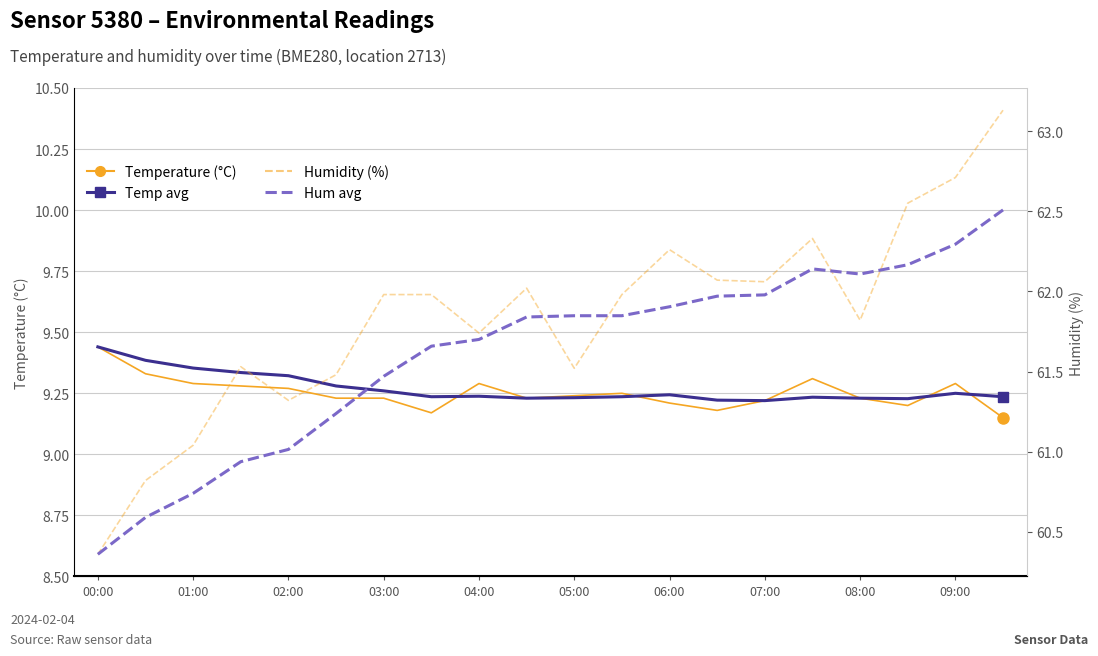

The Hum 5-pt avg series shows 83.1 at 06:00. True or false?

False